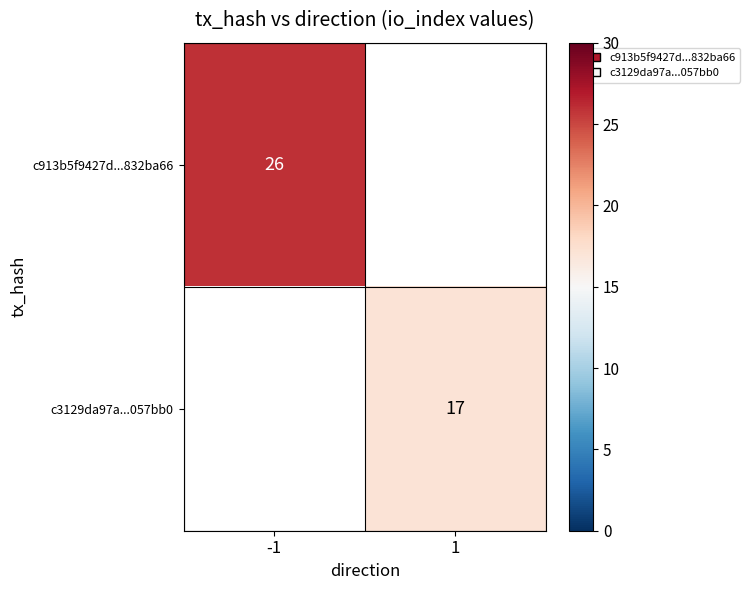

The value of c913b5f9427d...832ba66 at -1 is 26. True or false?

True